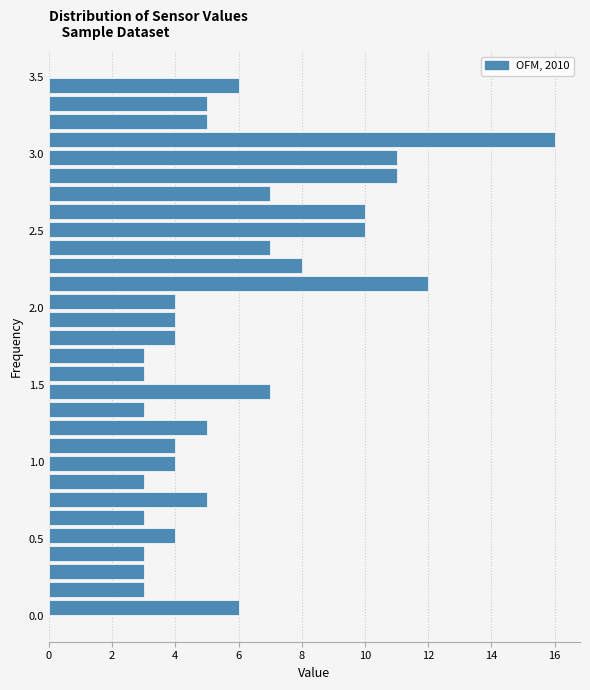

Read against the y-axis, roughly where is the centre of the longest bar?

3.10